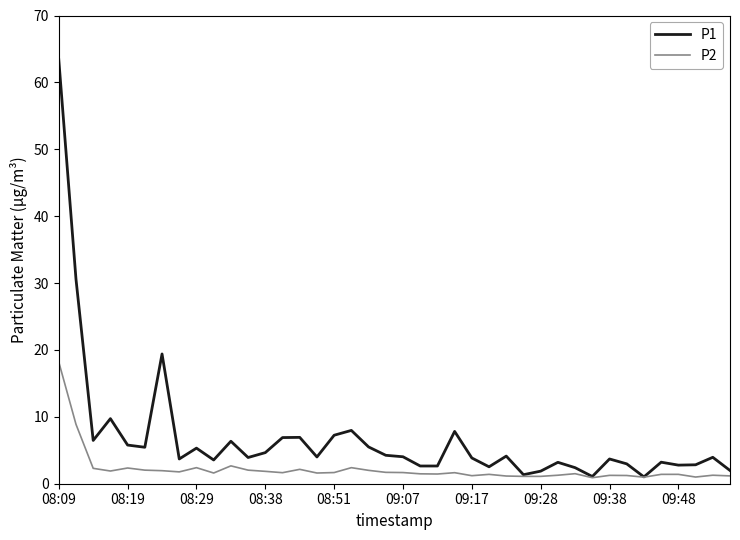

Which series has the widest spread of values?

P1